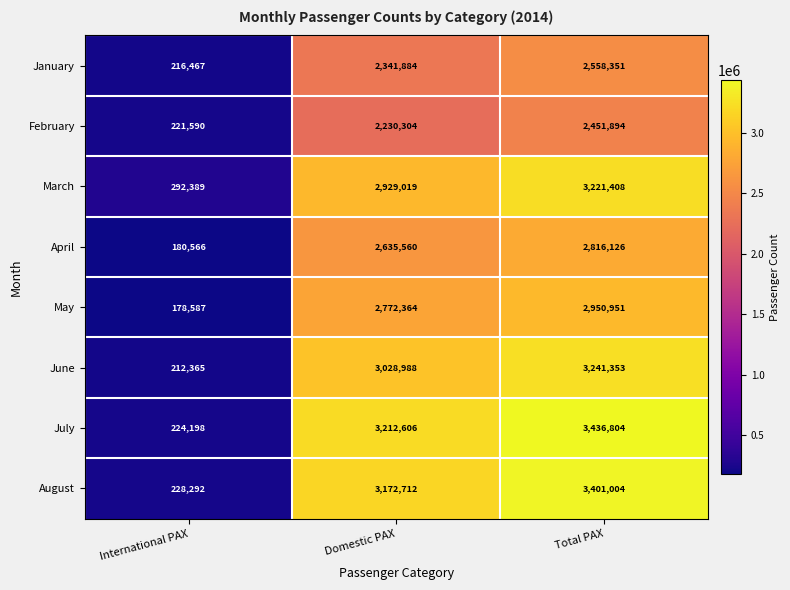

How many data points does each series have?

3